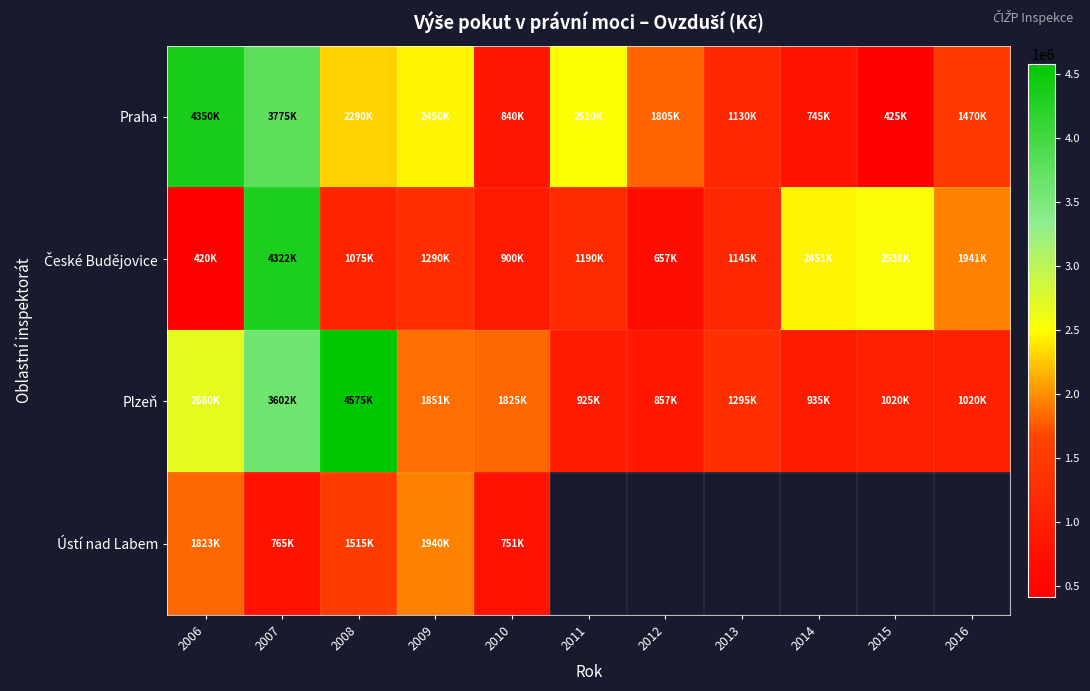

What is the smallest value displayed?

420000.0